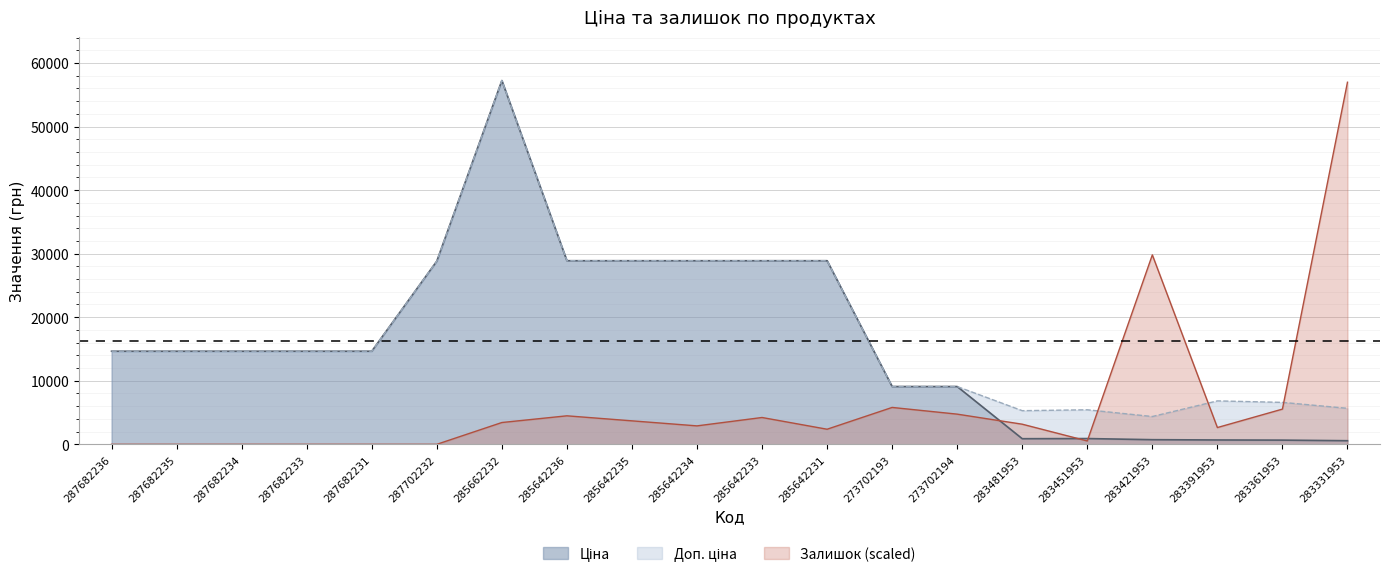

Does the chart display data point markers on the line(s)?

No